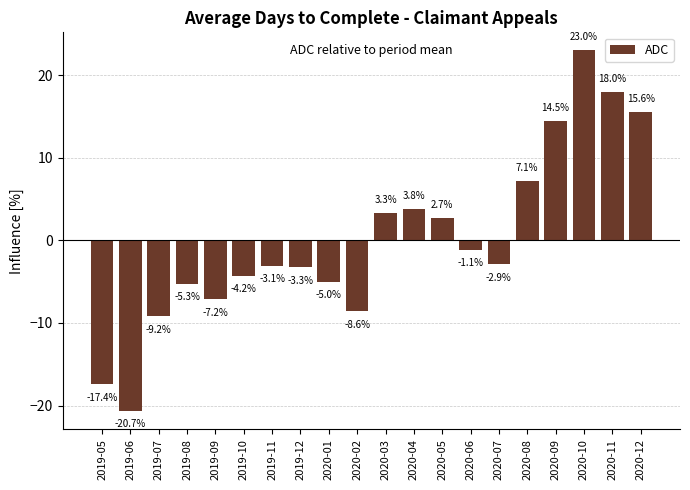

What is the sum of the values at 2019-07 and 2020-07?

-12.1